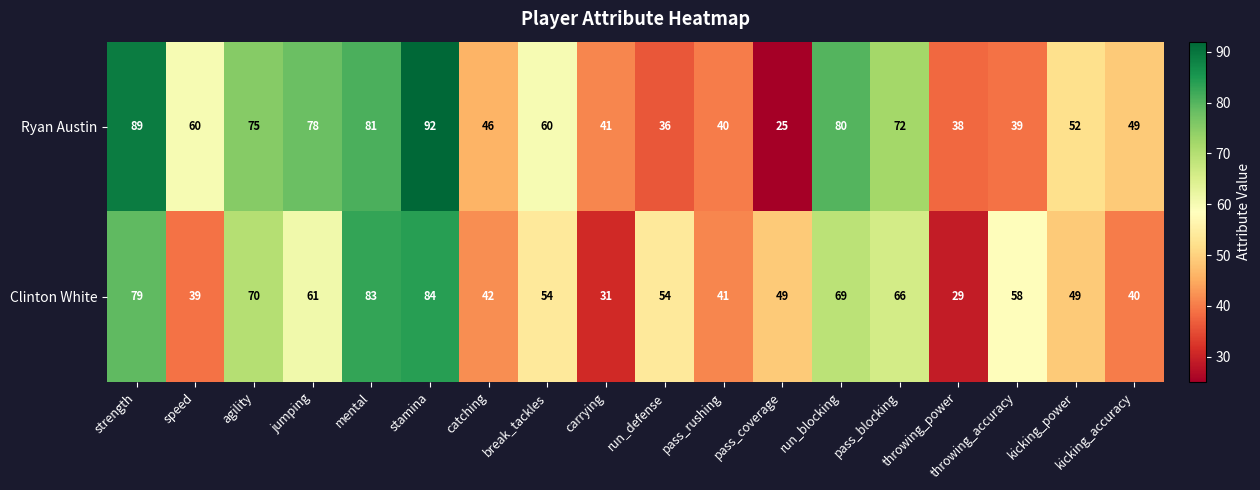

The value of Ryan Austin at throwing_accuracy is 11. True or false?

False